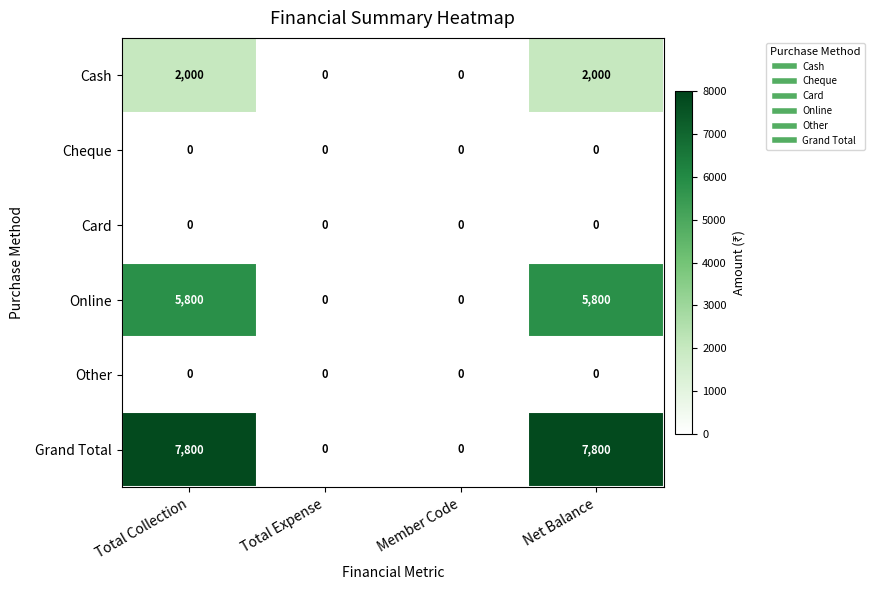

How many series are shown in this chart?

6